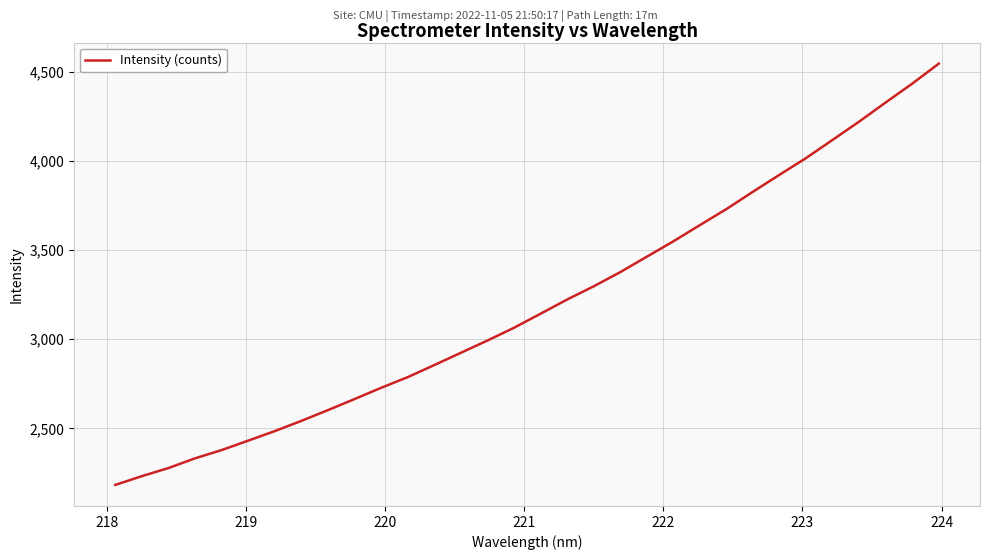

What is the maximum value shown in the chart?

4545.7